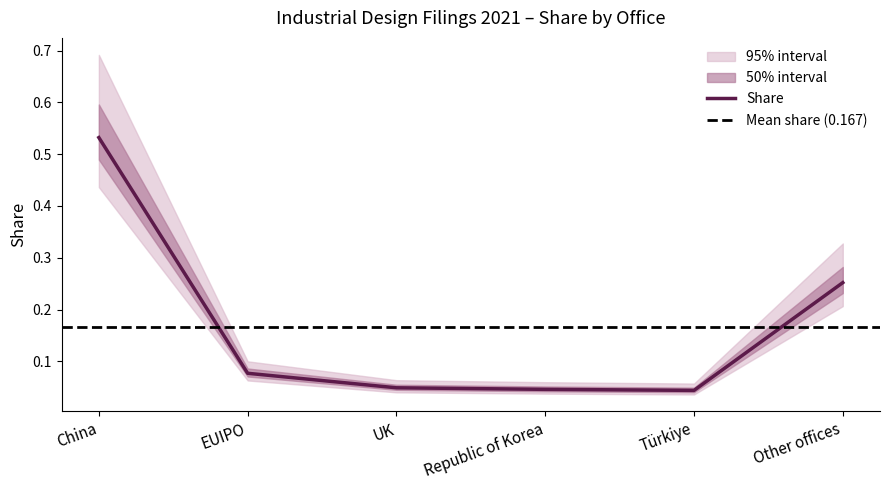

Is it true that the value at China is 0.7?

False